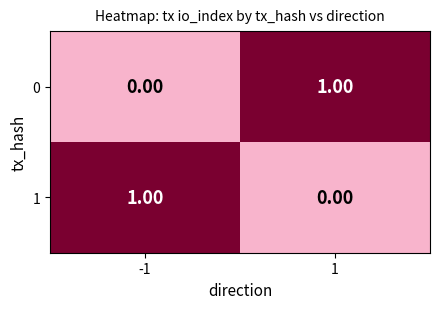

At -1, list the series in order from smallest to largest.

0, 1